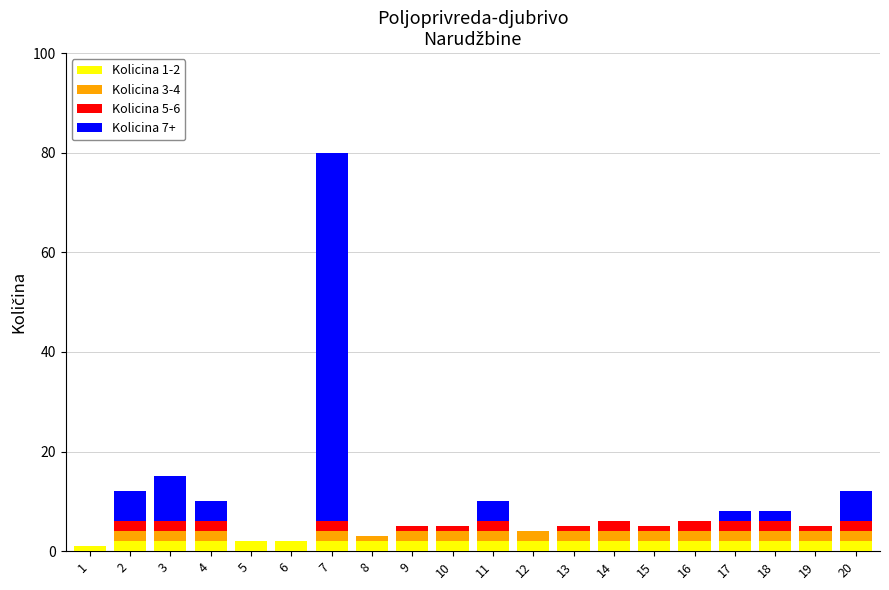

The Kolicina 1-2 series shows 2 at 2. True or false?

True